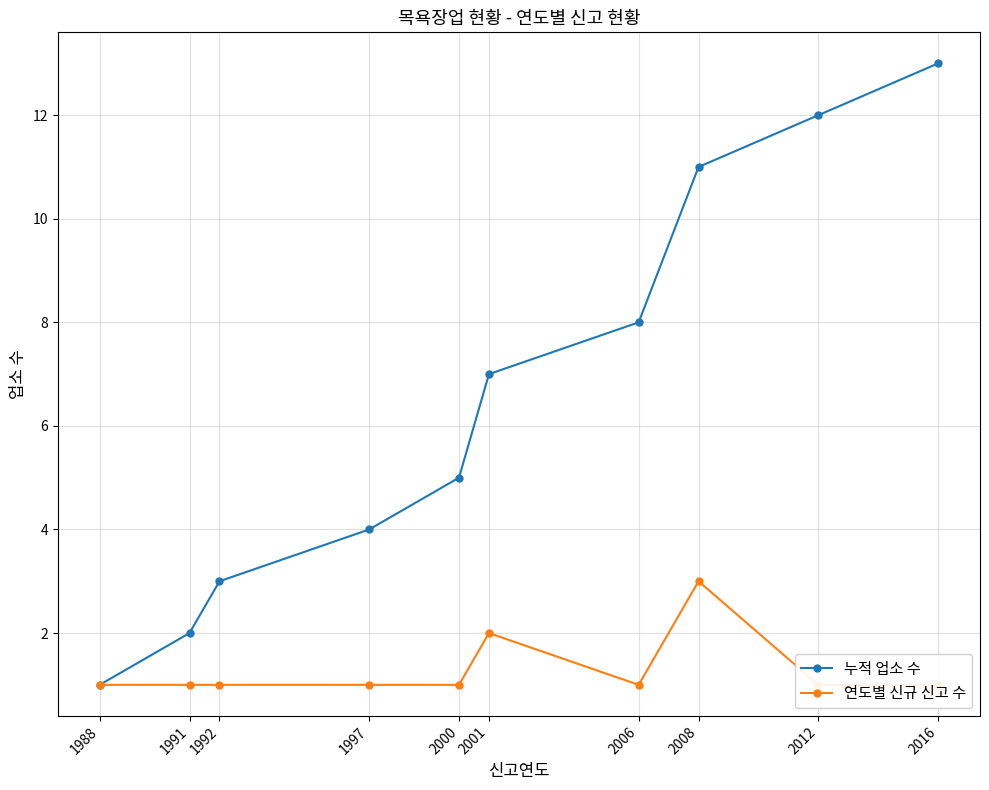

List the series in order of their peak value, lowest first.

연도별 신규 신고 수, 누적 업소 수